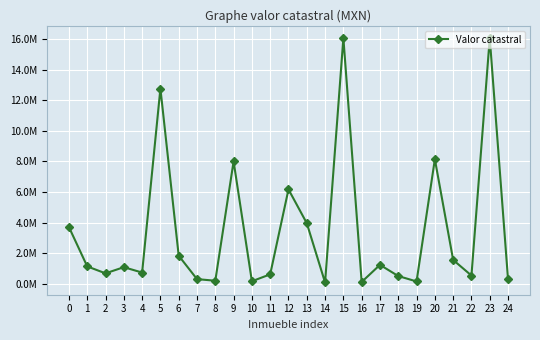

Is it true that the value at 2 is 228503.7?

False